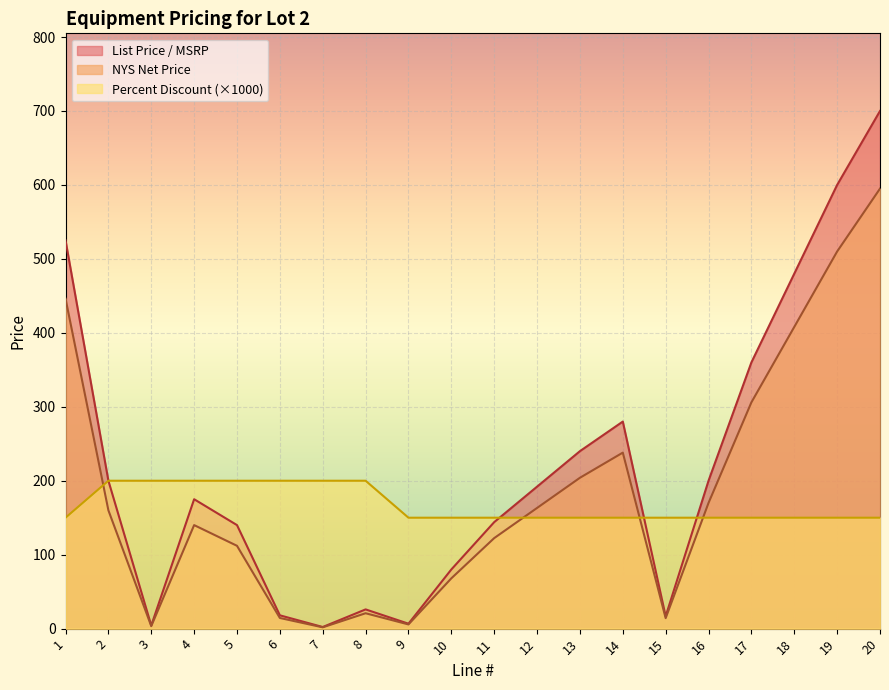

Is the value of List Price / MSRP at 20 greater than the value of NYS Net Price at 4?

Yes